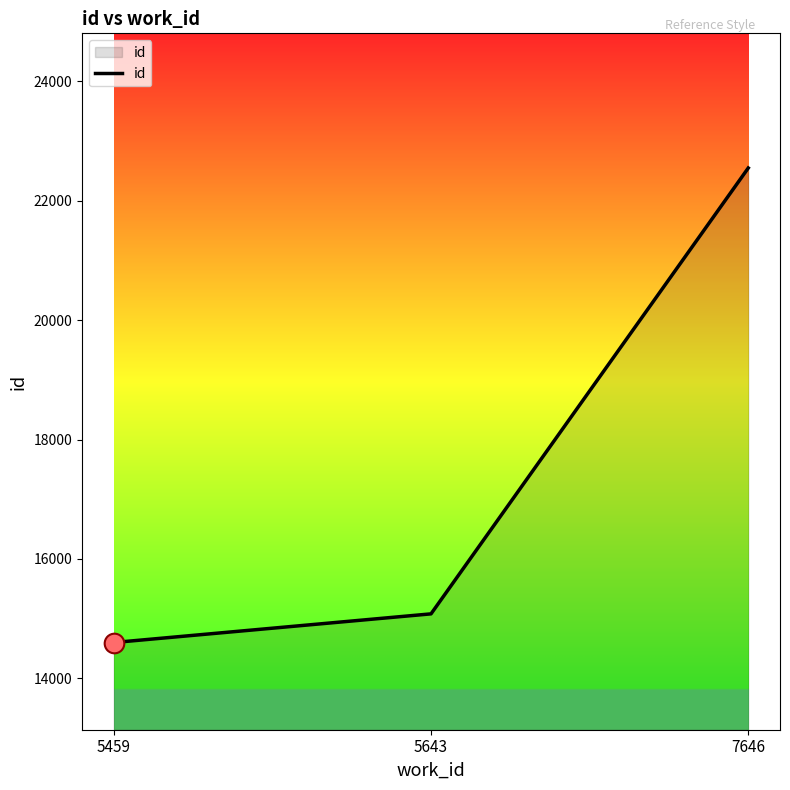

What is the change in value from 5459 to 5643?

+480